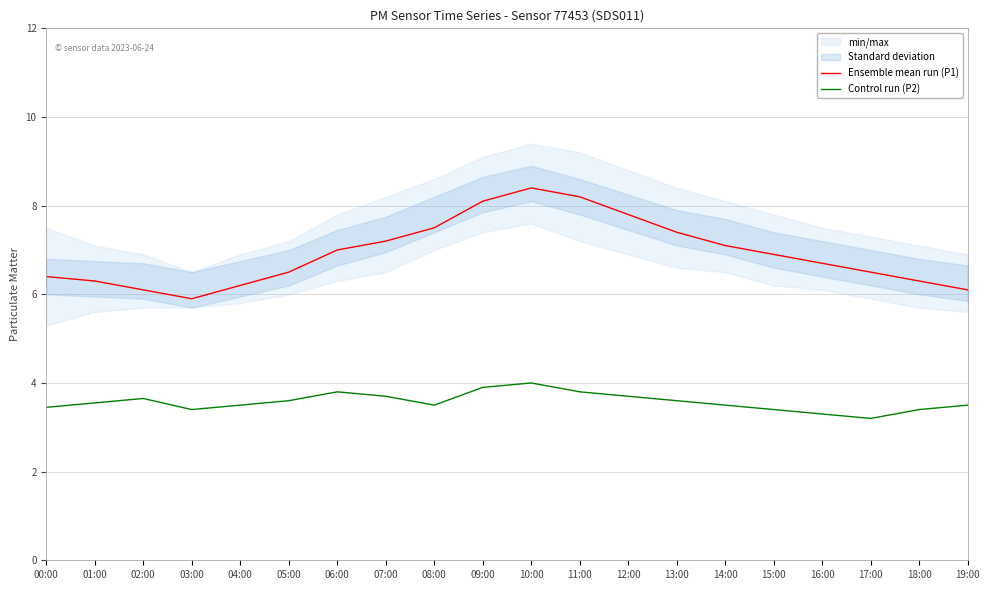

What value does the Control run (P2) series have at 14:00?

3.5